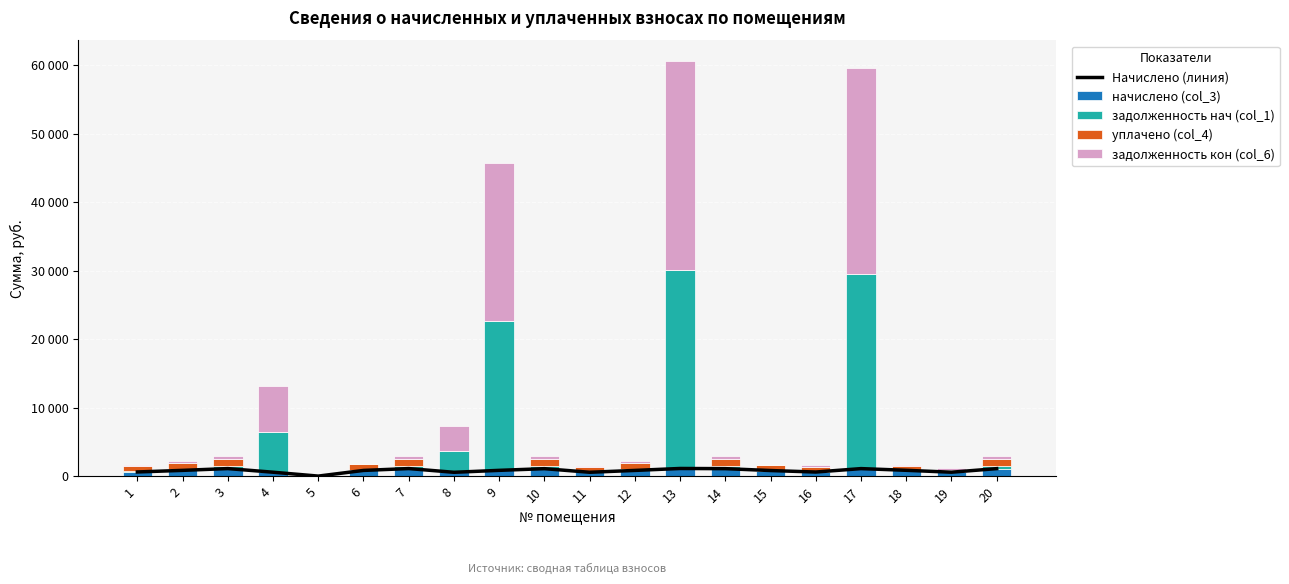

The Начислено (линия) series shows 564.8 at 5. True or false?

False